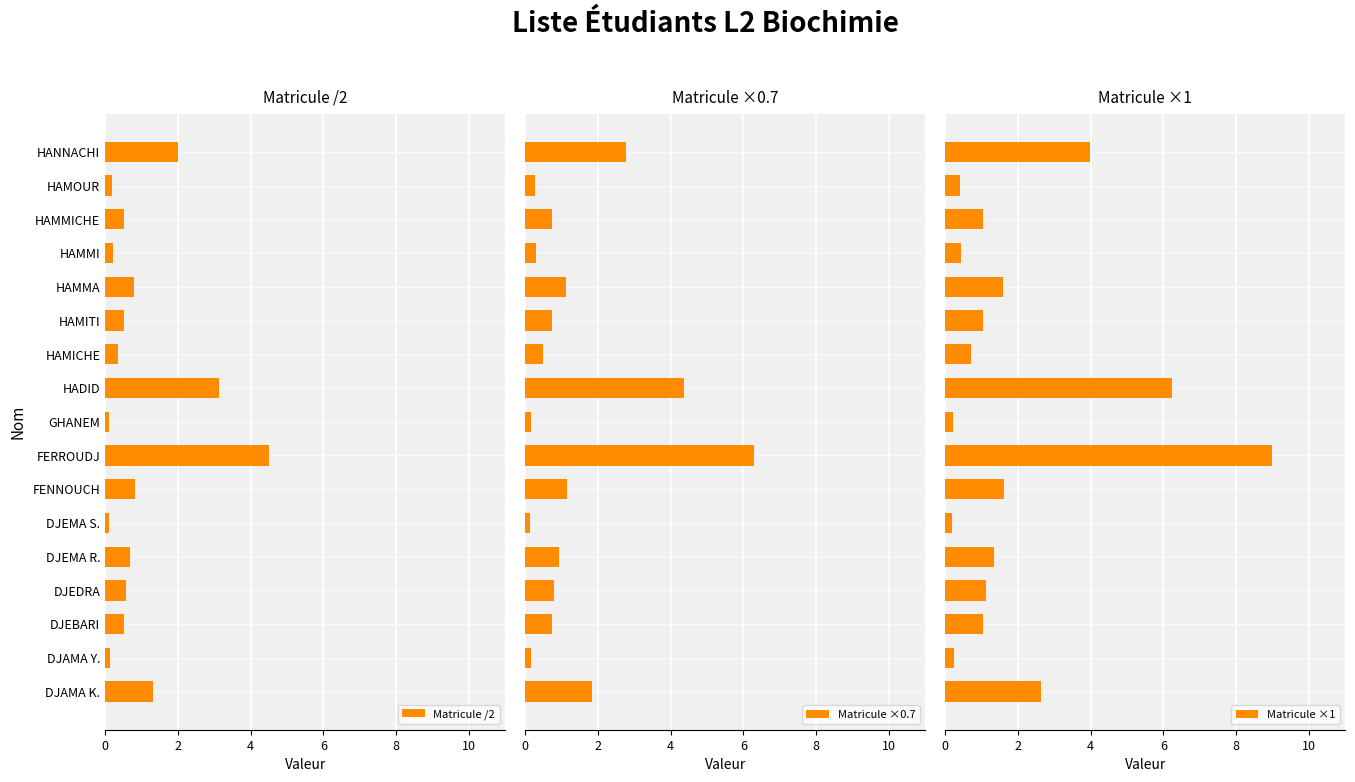

True or false: Matricule /2 has a value of 3.1 at HADID.

True